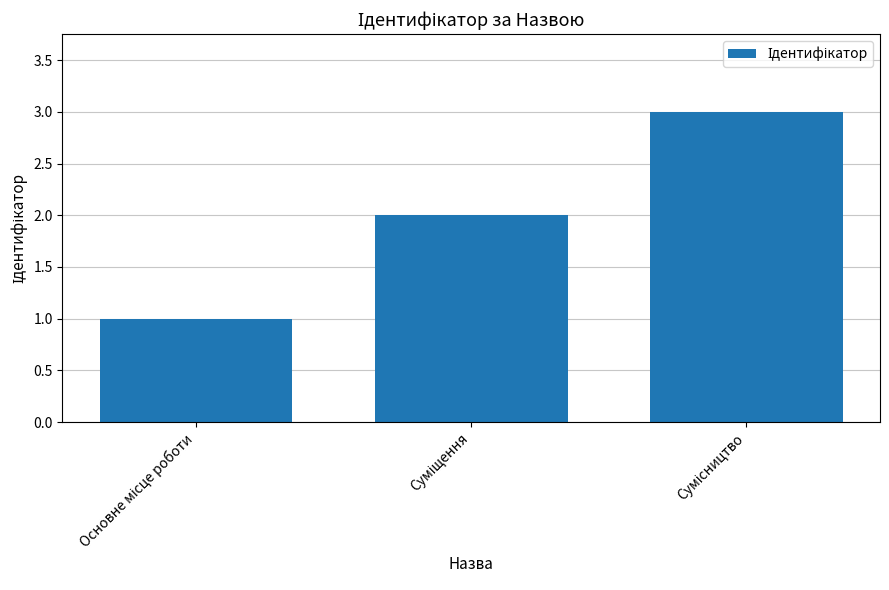

What is the difference between the maximum and minimum values?

2